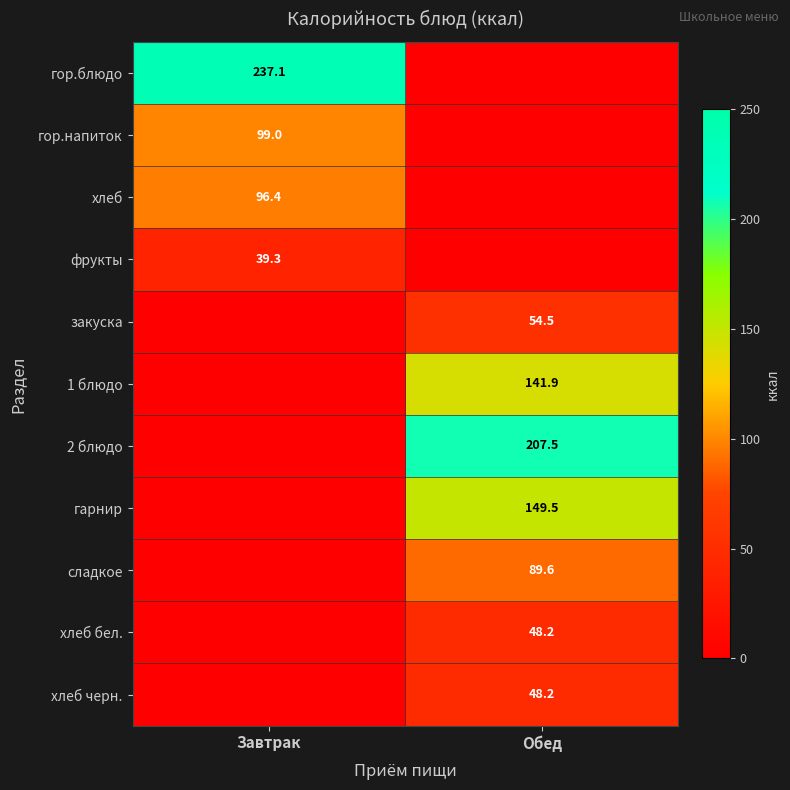

True or false: гор.напиток has a value of 99.0 at Завтрак.

True